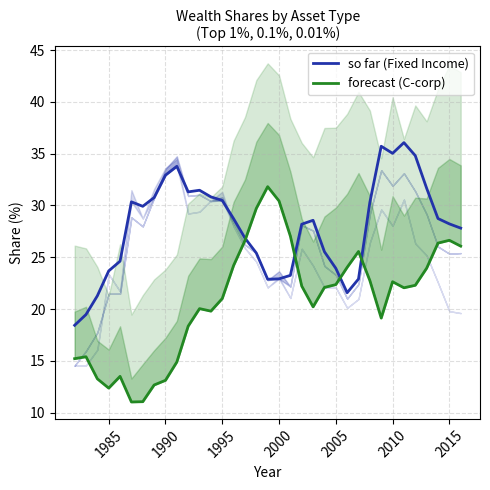

Where is the first local maximum for C-corp?

1985